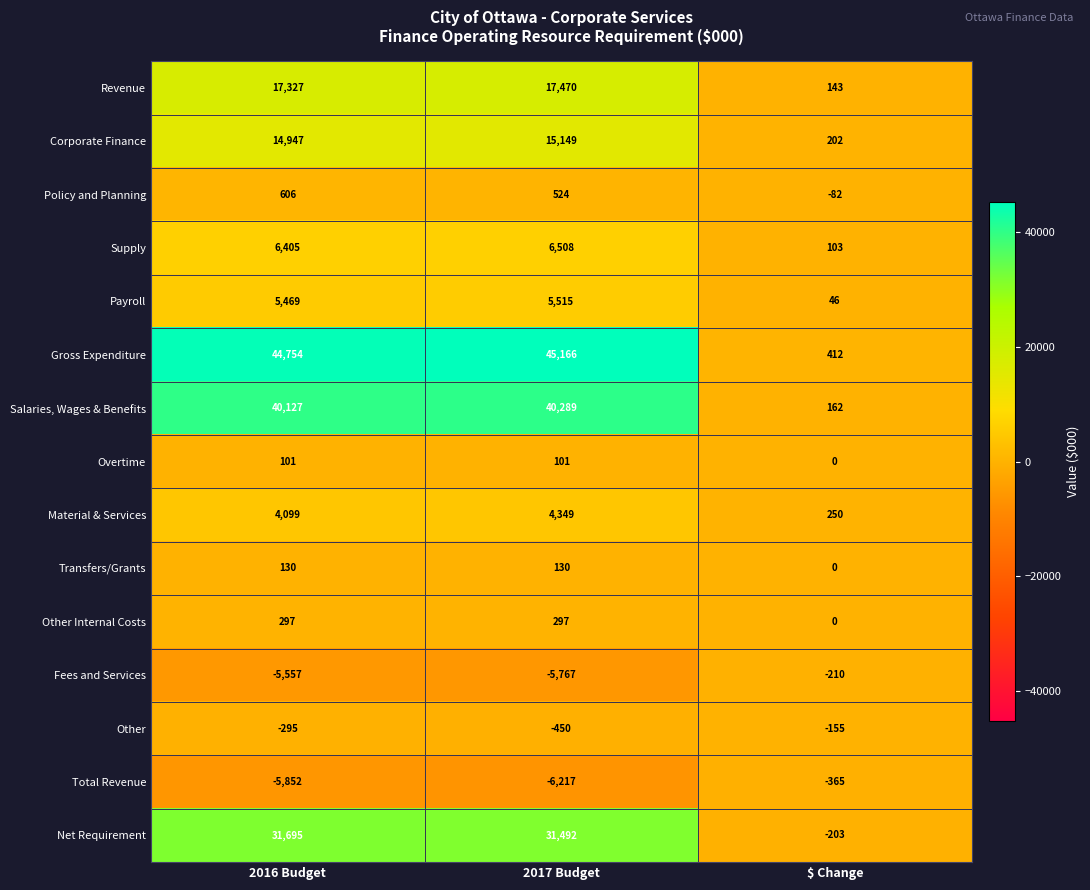

Is it true that Net Requirement equals 49694 at 2016 Budget?

False